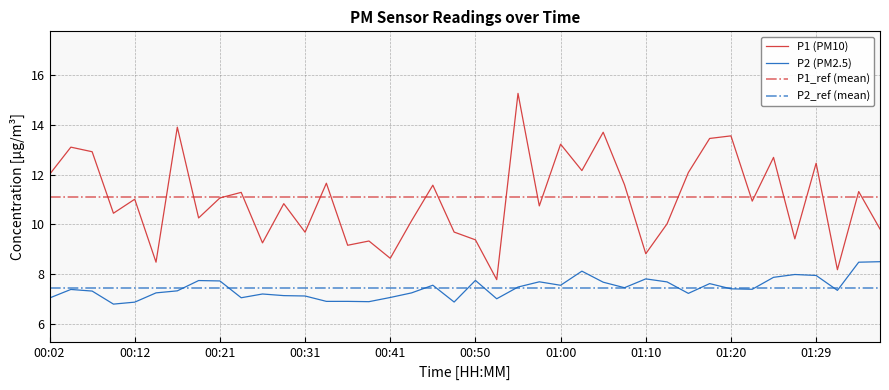

List the labels in order of value, largest first.

00:55, 00:16, 01:05, 01:20, 01:17, 01:00, 00:04, 00:07, 01:25, 01:29, 01:03, 01:15, 00:02, 00:33, 01:07, 00:45, 01:34, 00:24, 00:21, 00:12, 01:22, 00:29, 00:58, 00:09, 00:19, 00:43, 01:12, 01:37, 00:48, 00:31, 01:27, 00:50, 00:38, 00:26, 00:36, 01:10, 00:41, 00:14, 01:32, 00:53